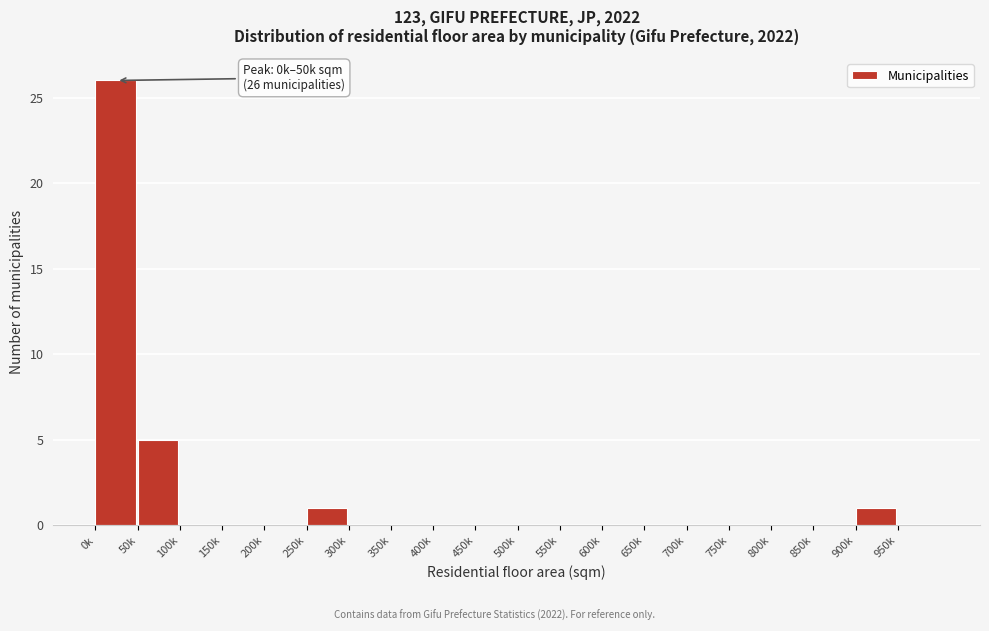

Reading left to right, extract all data points from this chart.

0k=26	50k=5	100k=0	150k=0	200k=0	250k=1	300k=0	350k=0	400k=0	450k=0	500k=0	550k=0	600k=0	650k=0	700k=0	750k=0	800k=0	850k=0	900k=1	950k=0